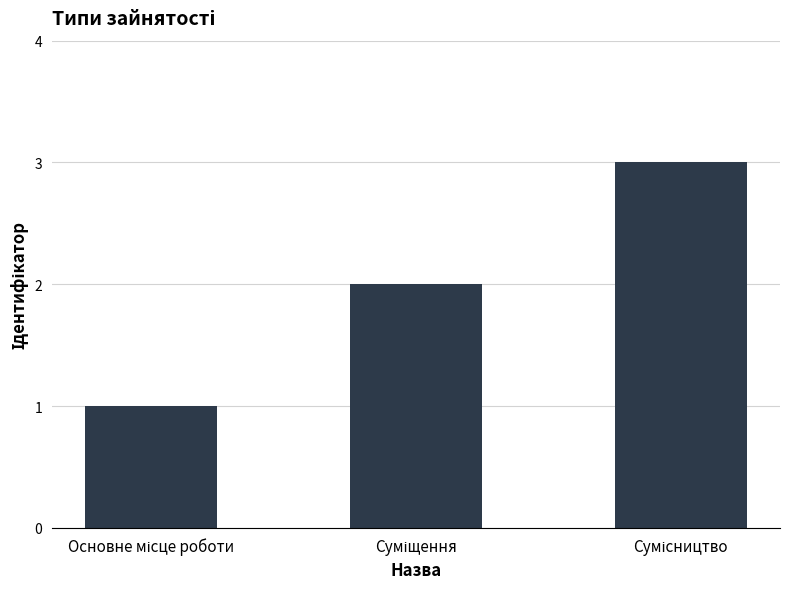

What is the smallest value displayed?

1